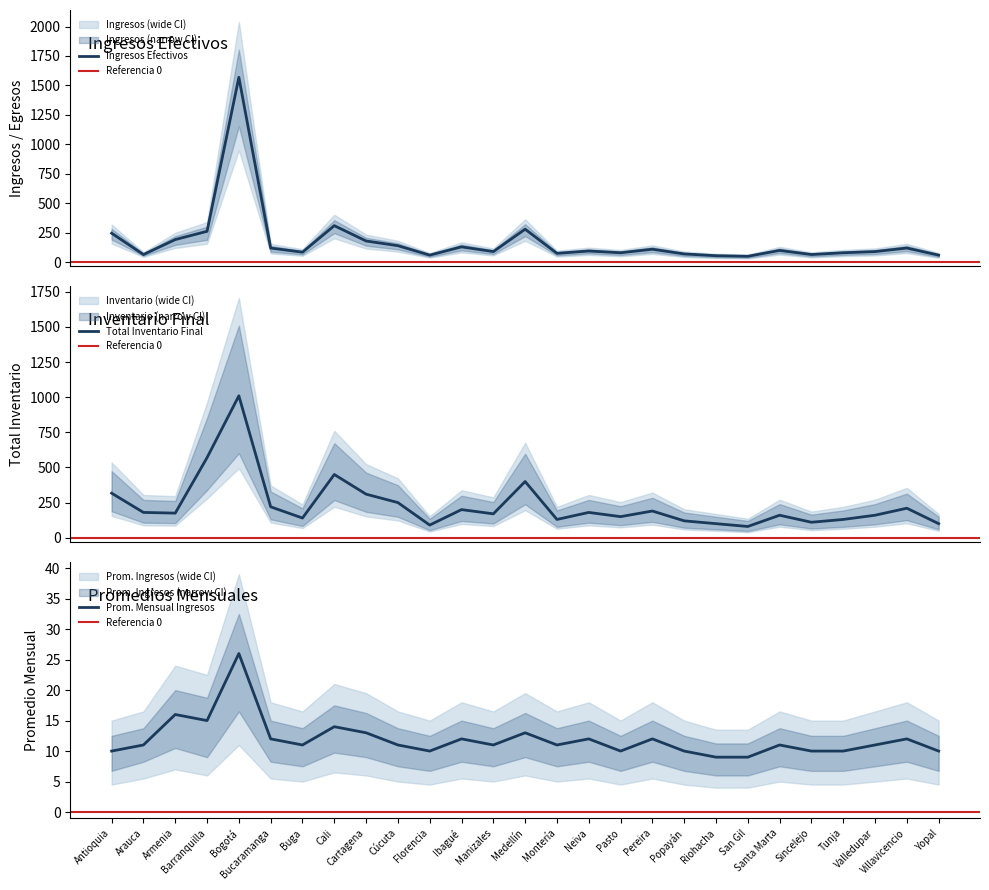

How many values in the total_inventario series exceed 175?

13